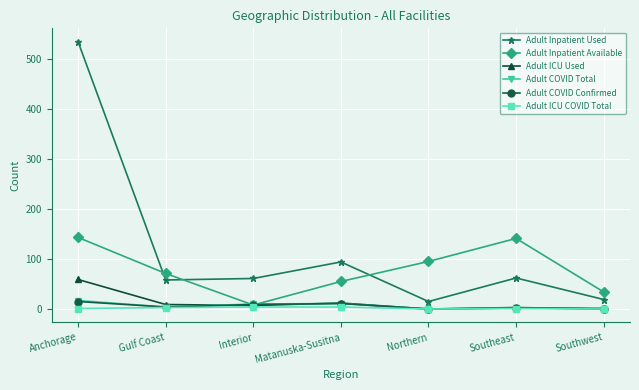

Does the chart display data point markers on the line(s)?

Yes